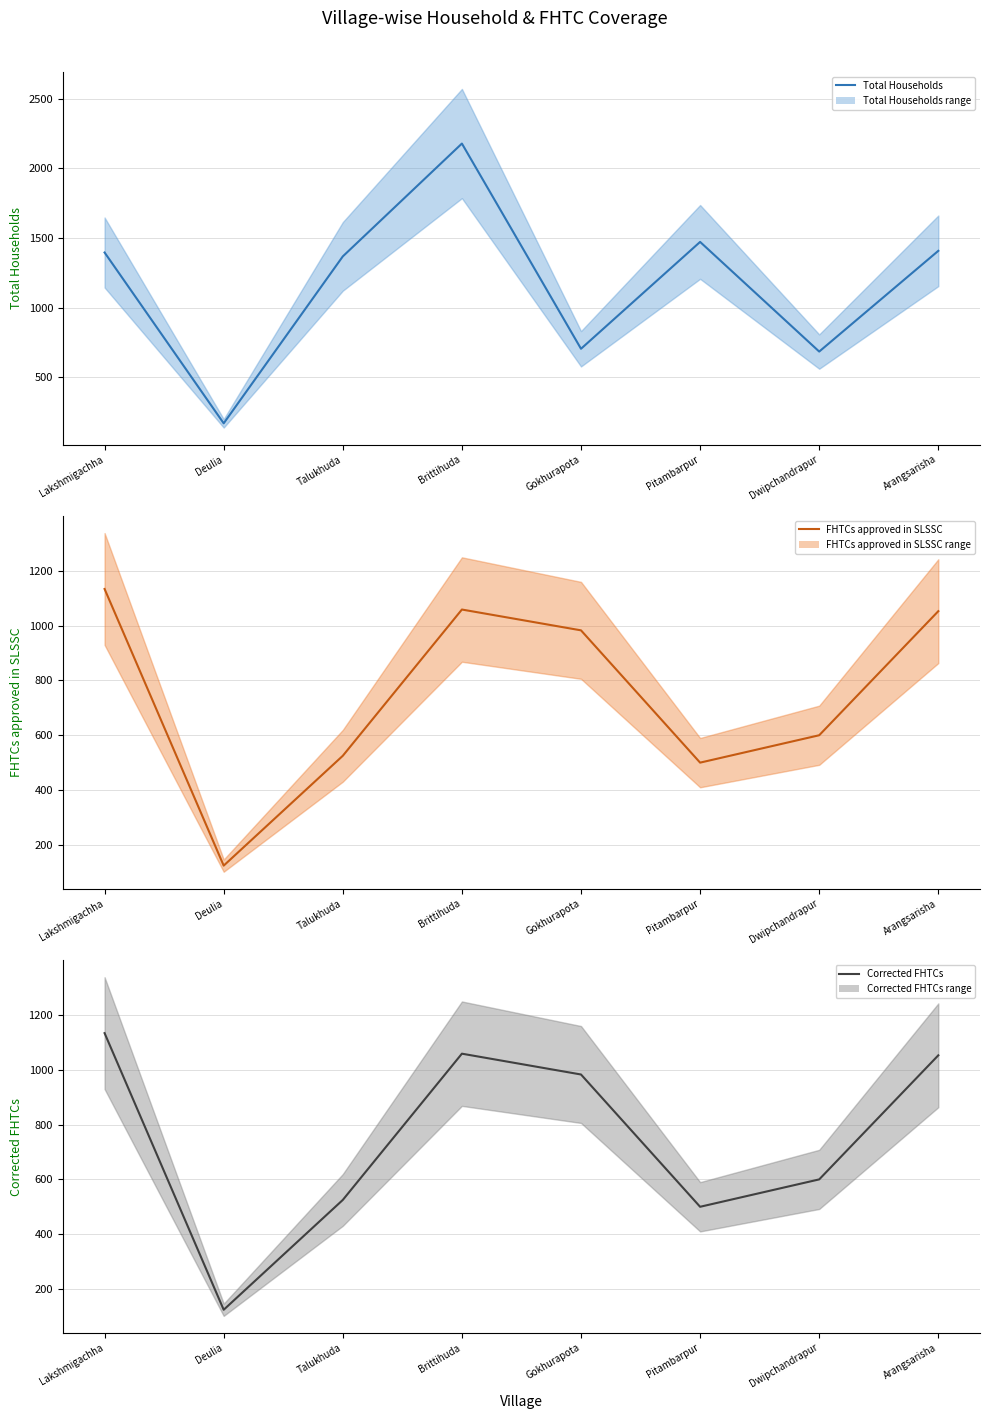

Rank the categories by Total Households value from lowest to highest.

Deulia, Dwipchandrapur, Gokhurapota, Talukhuda, Lakshmigachha, Arangsarisha, Pitambarpur, Brittihuda